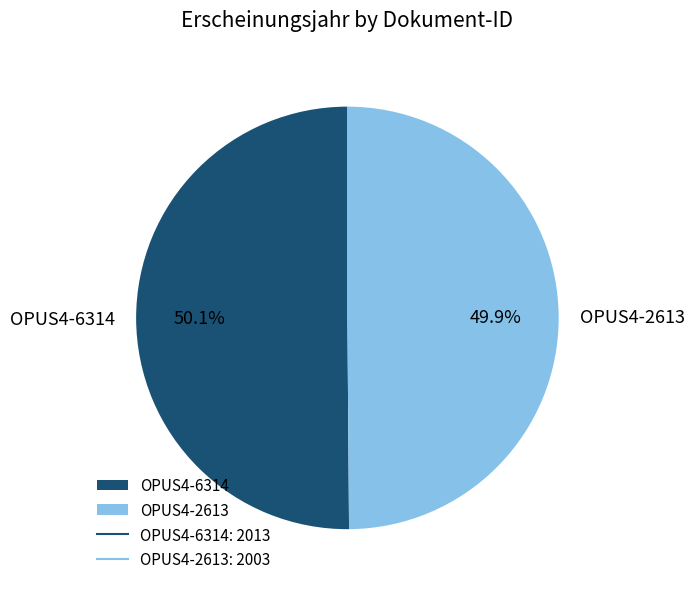

Do OPUS4-2613 and OPUS4-6314 together represent more than half of the pie?

Yes